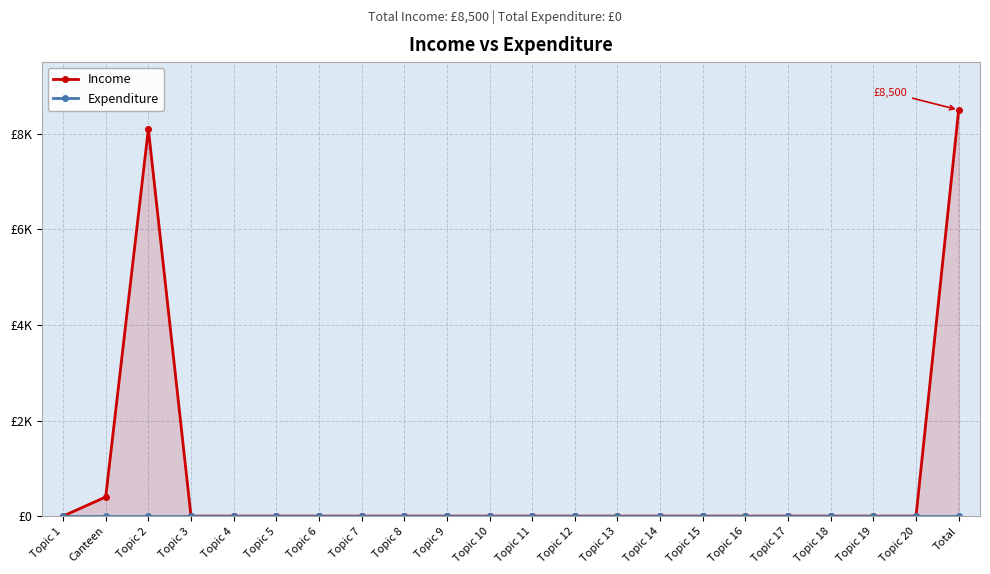

True or false: Income has more than 0 interior local peaks.

True